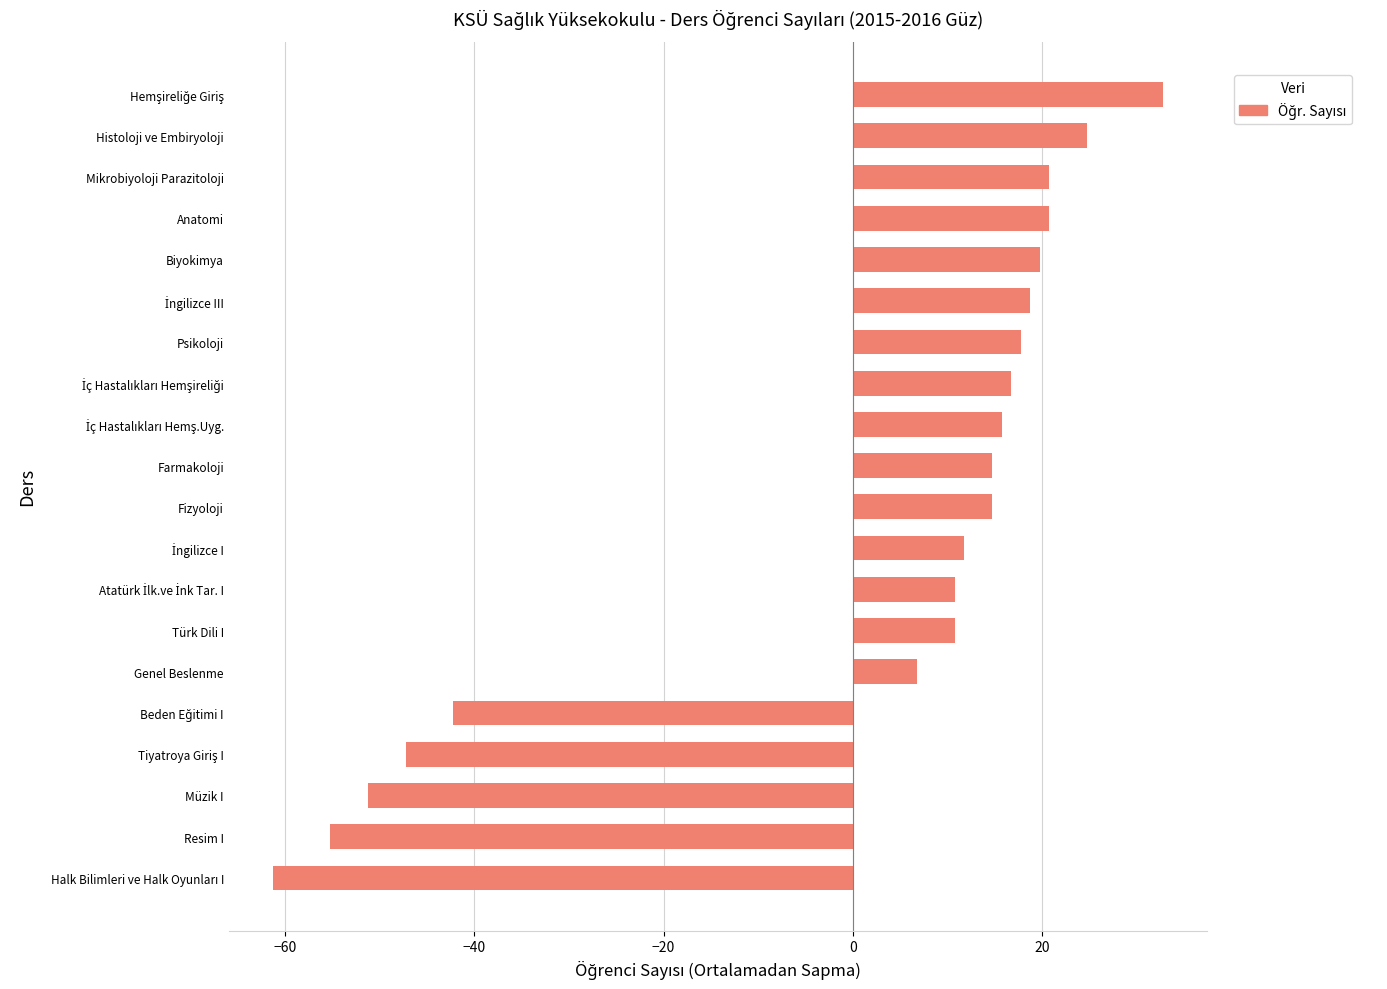

At which label is the value closest to -14?

Genel Beslenme